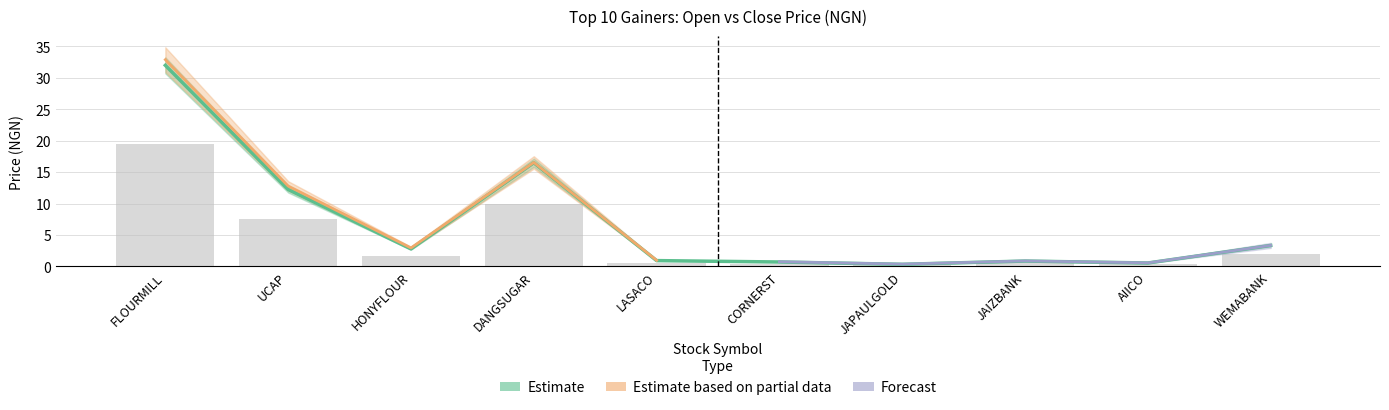

What is the sum of the CLOSE values at WEMABANK and JAPAULGOLD?

2.2